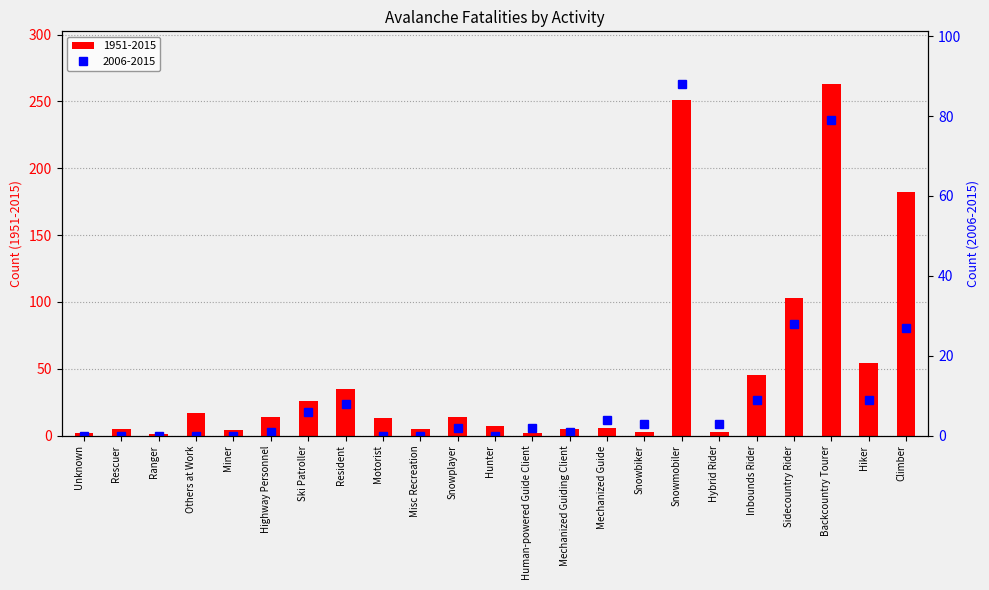

How many groups of bars are there?

23